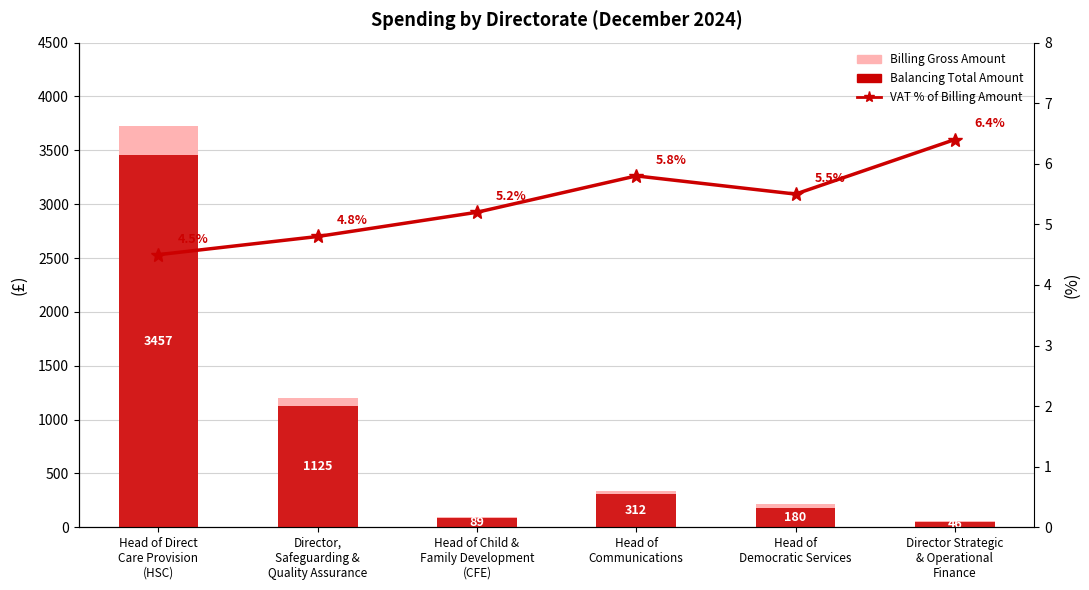

At which category does the chart reach its minimum across all series?

Head of Direct
Care Provision
(HSC)